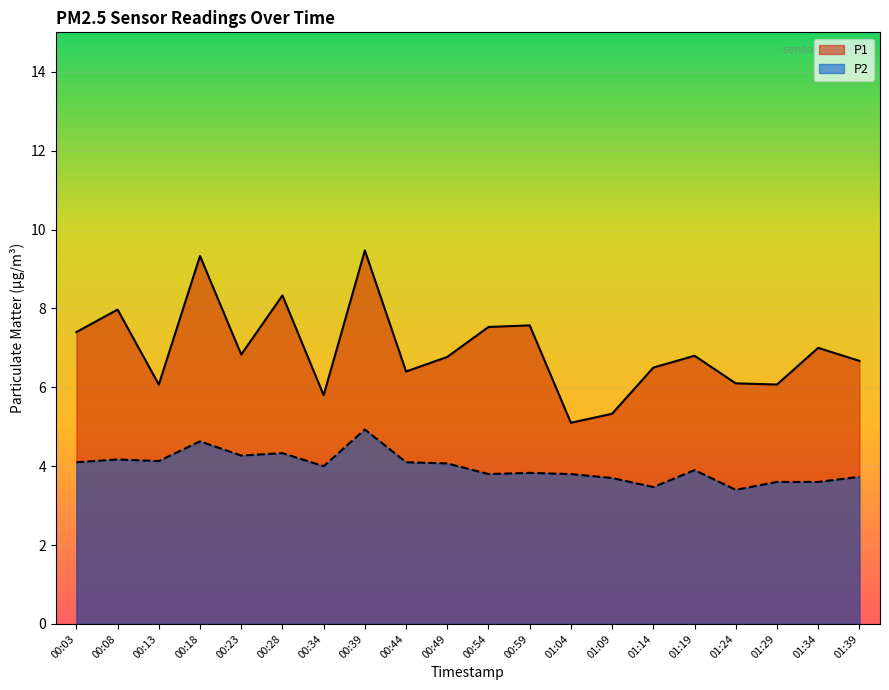

Reading right to left, what are all the values shown in this chart?

P1: 6.7	7.0	6.1	6.1	6.8	6.5	5.3	5.1	7.6	7.5	6.8	6.4	9.5	5.8	8.3	6.8	9.3	6.1	8.0	7.4
P2: 3.7	3.6	3.6	3.4	3.9	3.5	3.7	3.8	3.8	3.8	4.1	4.1	4.9	4.0	4.3	4.3	4.6	4.1	4.2	4.1